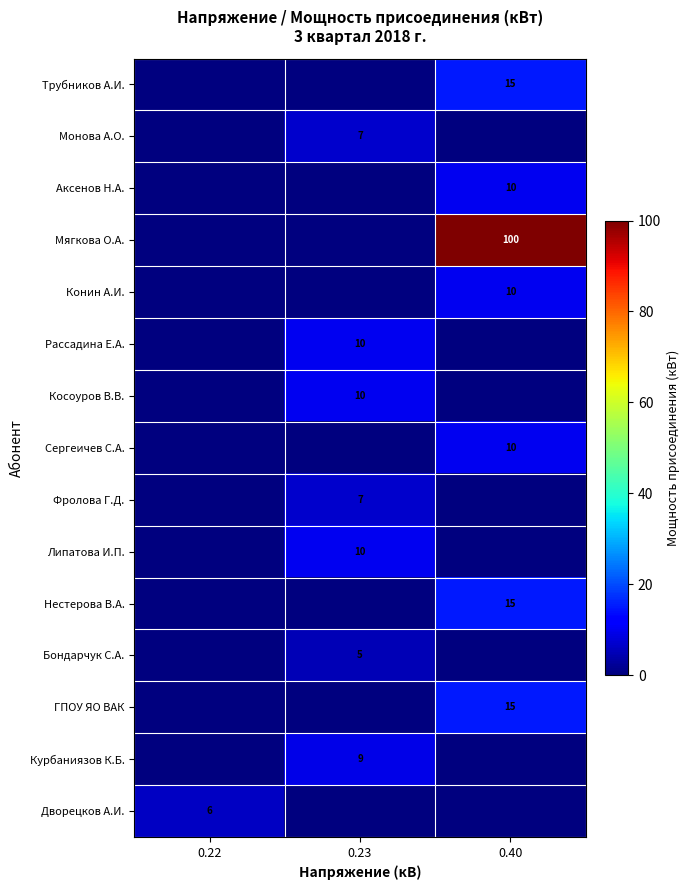

At which category does the chart reach its minimum across all series?

0.22